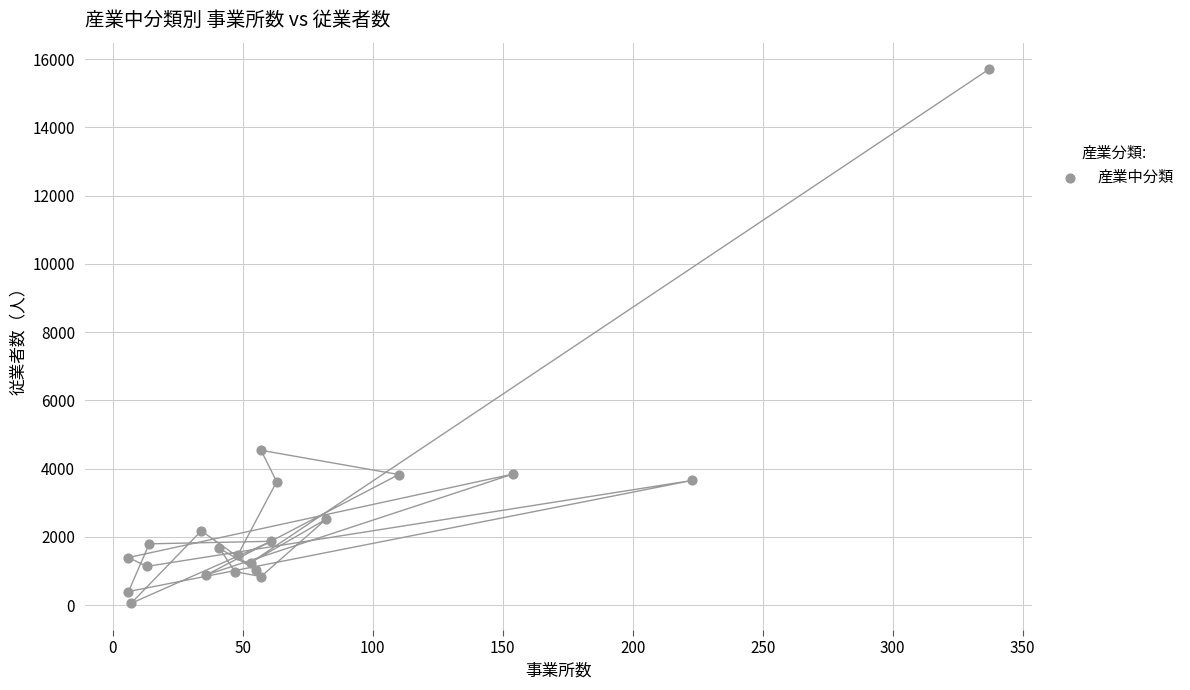

What is the range of Y values (max minus min)?

15644